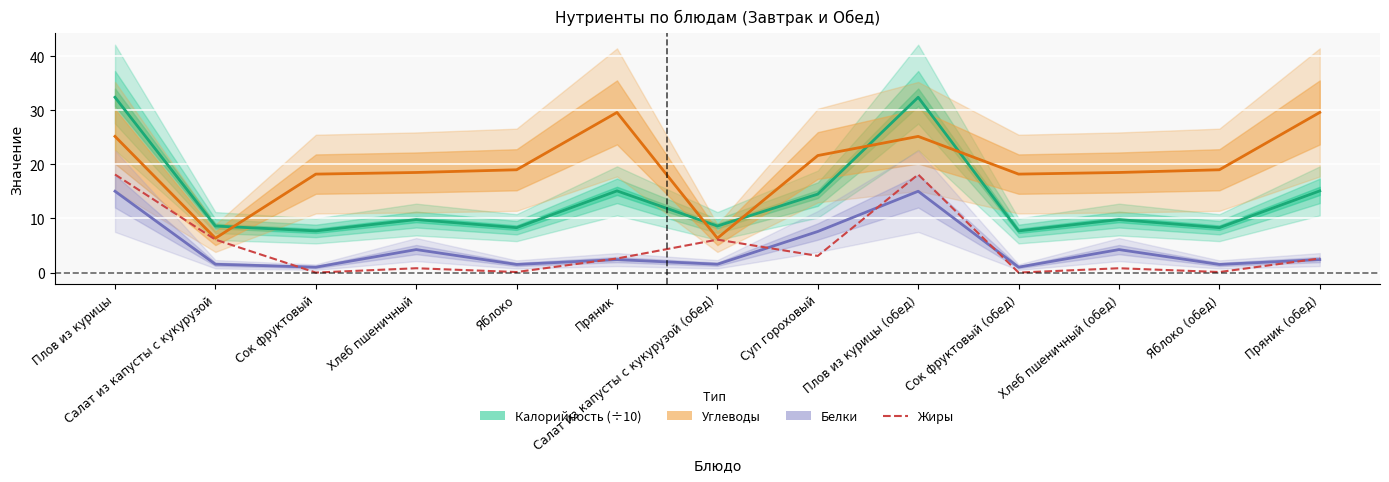

What is the value of the Углеводы point at the 5th from the left?

19.0